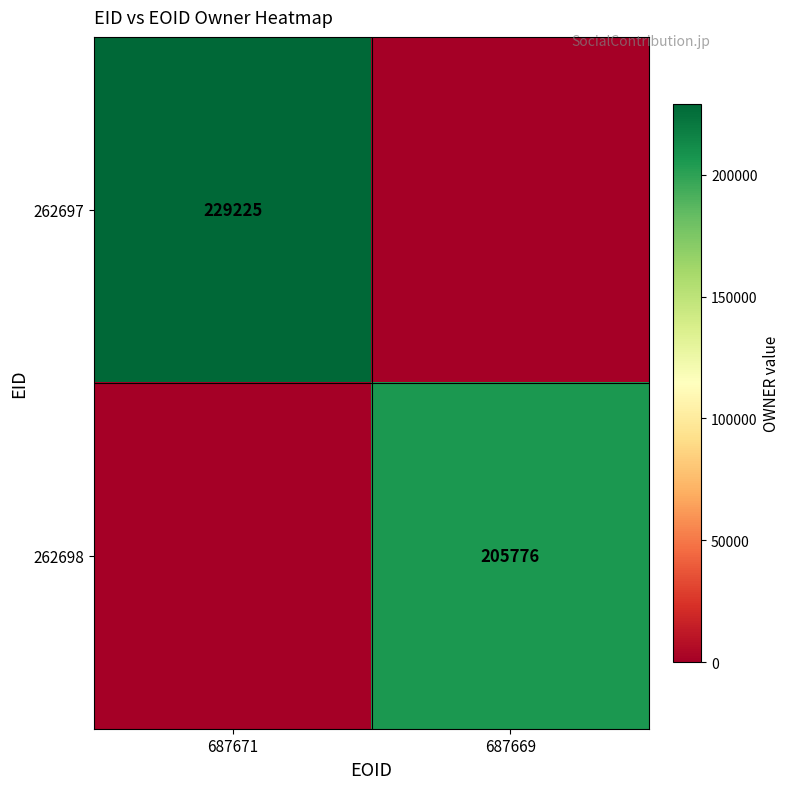

The 262698 series shows 300362 at 687669. True or false?

False